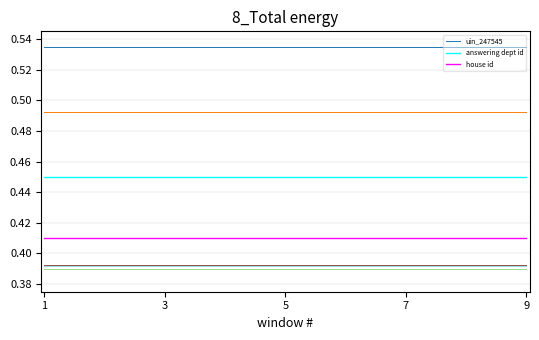

Which series has the largest total across all categories?

uin_247545